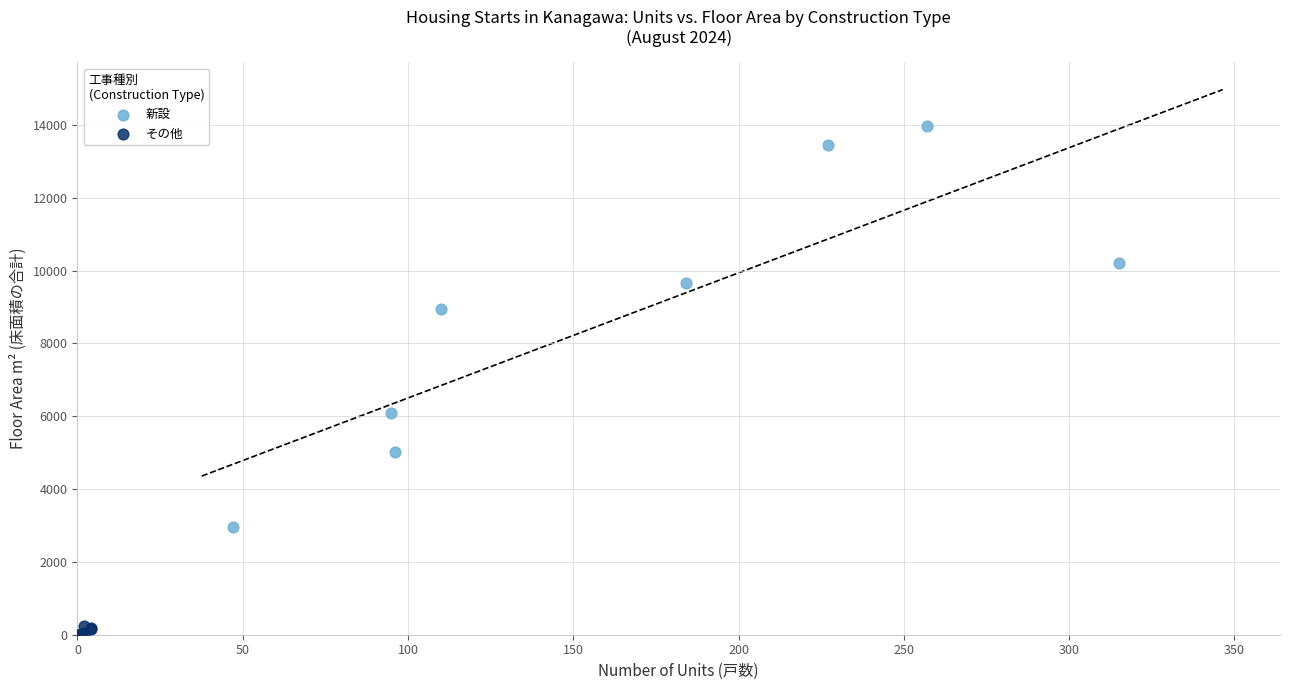

Which series reaches the maximum Y coordinate?

新設